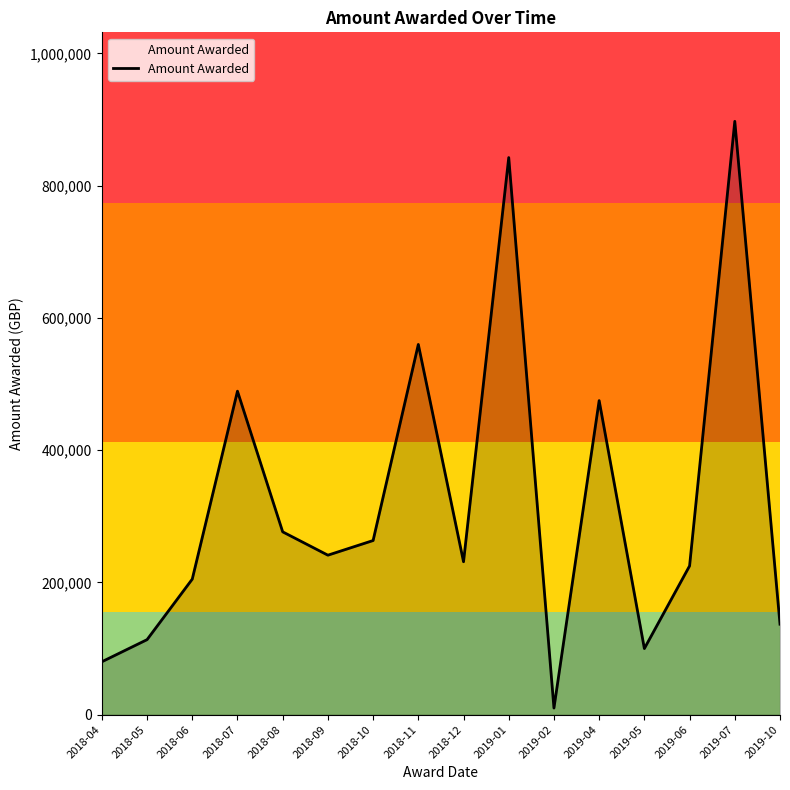

The value at 2018-07 is 489239. True or false?

True